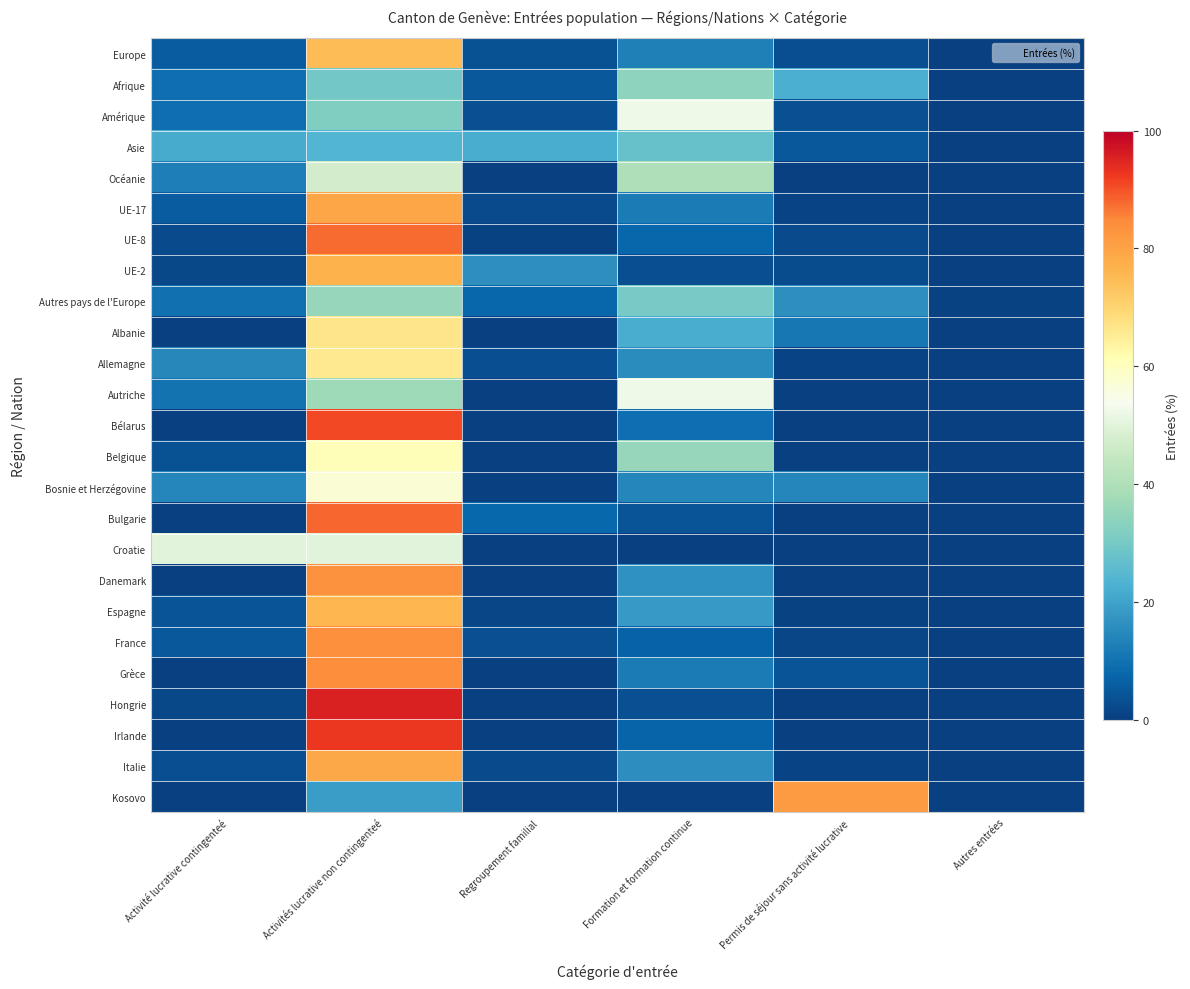

Rank the series by their maximum value, from lowest to highest.

Asie, Afrique, Autres pays de l'Europe, Océanie, Croatie, Amérique, Autriche, Bosnie et Herzégovine, Belgique, Allemagne, Albanie, Europe, Espagne, UE-2, Italie, UE-17, Kosovo, Danemark, France, Grèce, UE-8, Bulgarie, Bélarus, Irlande, Hongrie